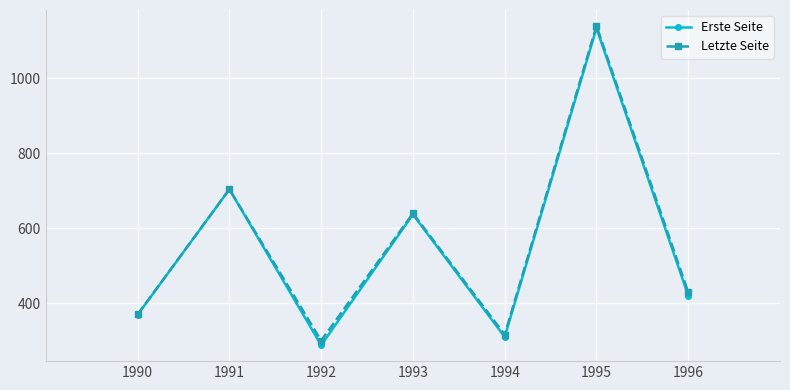

Where is the first local maximum for Letzte Seite?

1991